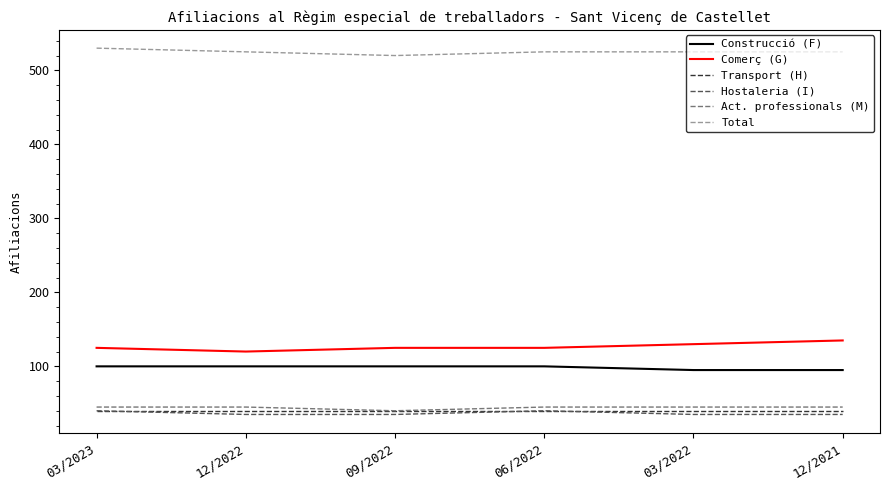

What is the highest value of the Total series?

530